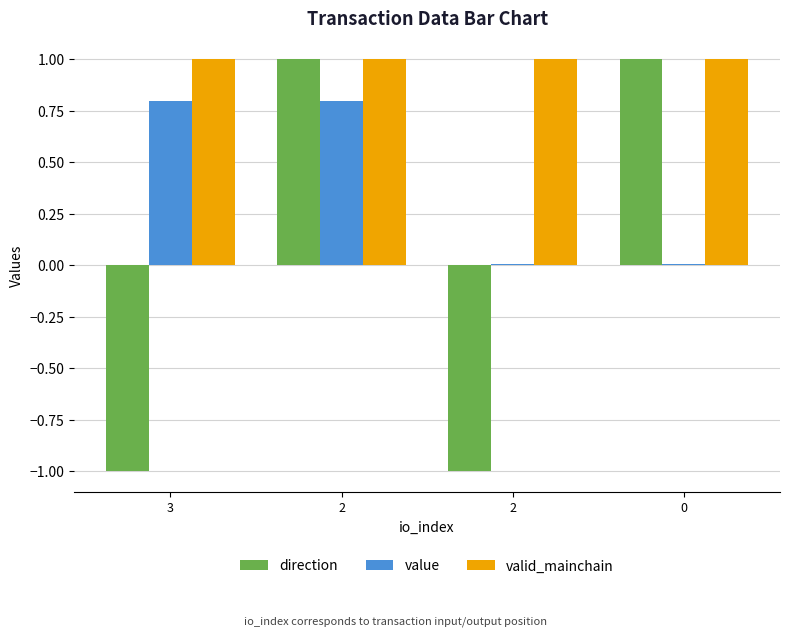

What is the sum of the value values at 2 and 3?

1.6